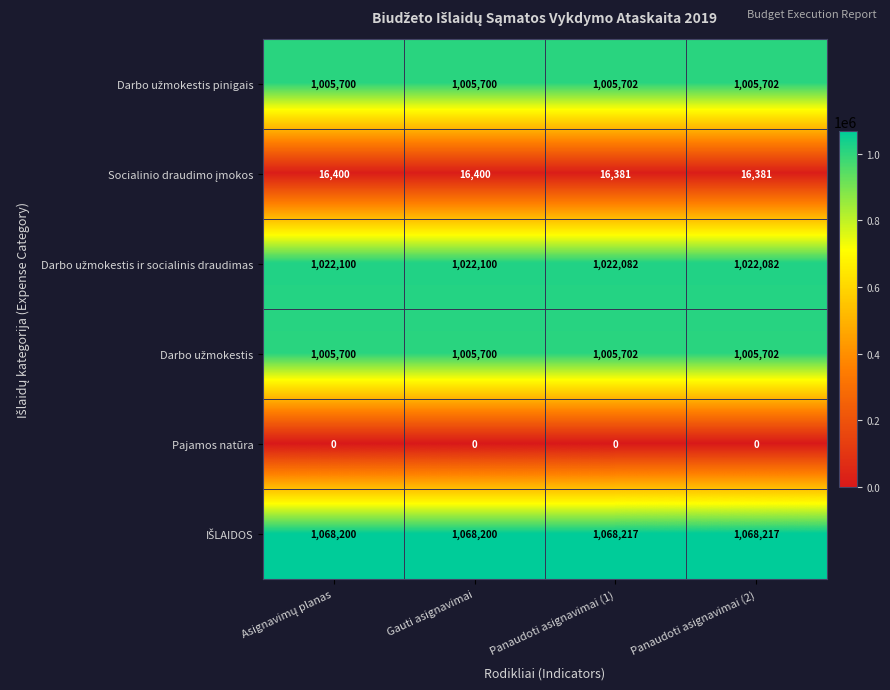

Is it true that Pajamos natūra equals 0 at Panaudoti asignavimai (2)?

True